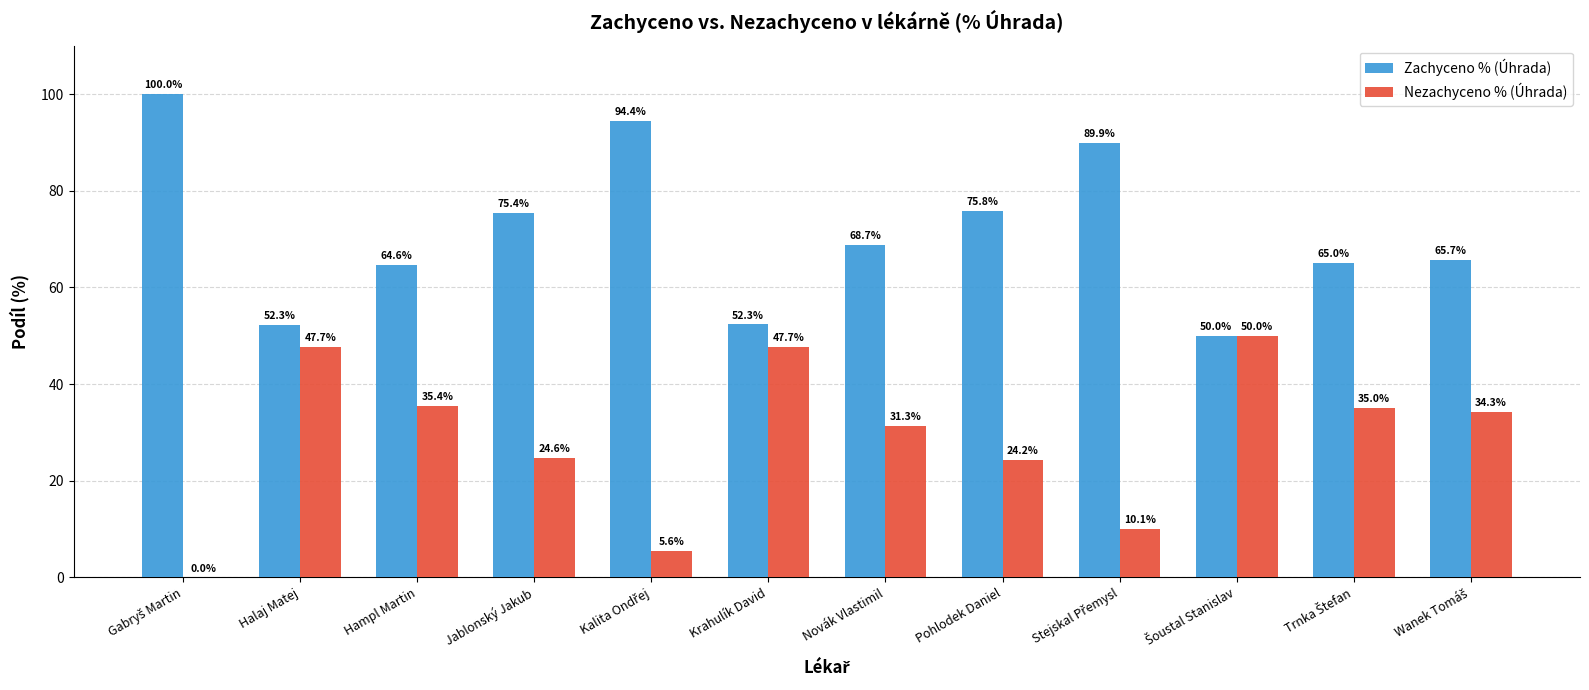

At which label is Zachyceno % (Úhrada) closest to 75?

Jablonský Jakub